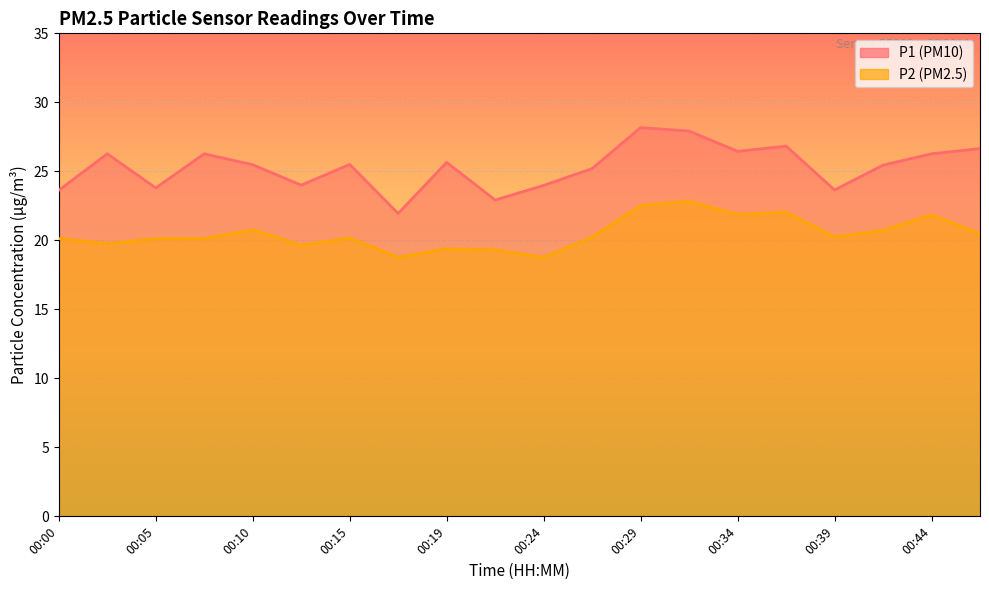

At which category is the sum across all series the highest?

00:32